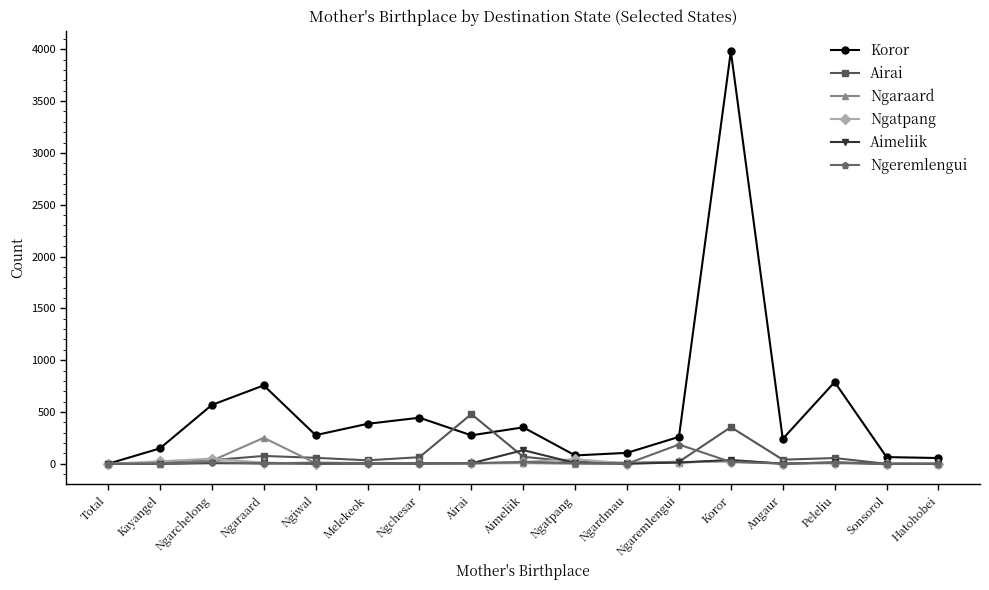

Count the number of data series in this chart.

6